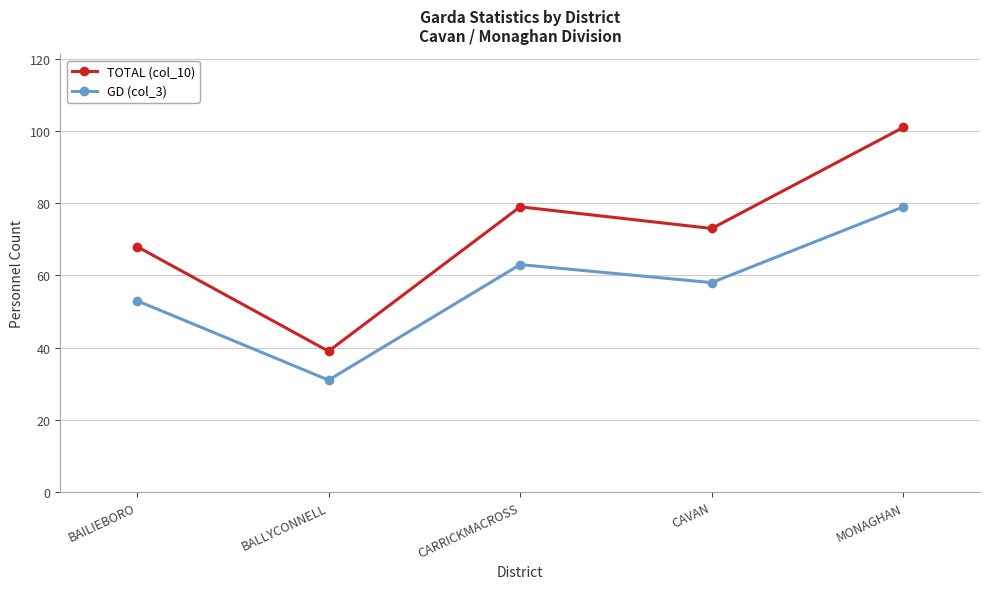

Where is the first local minimum for GD (col_3)?

BALLYCONNELL